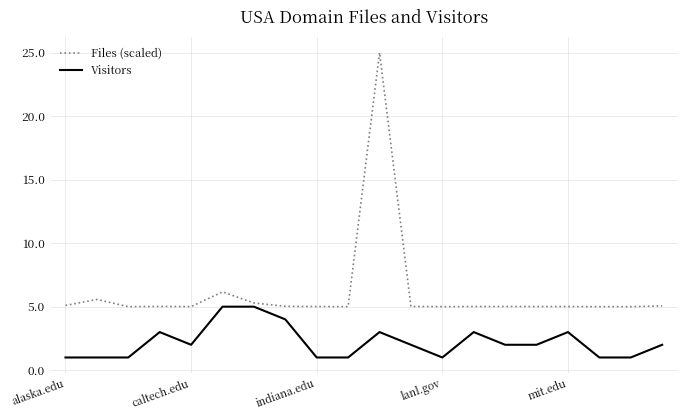

How many lines are shown in the chart?

2